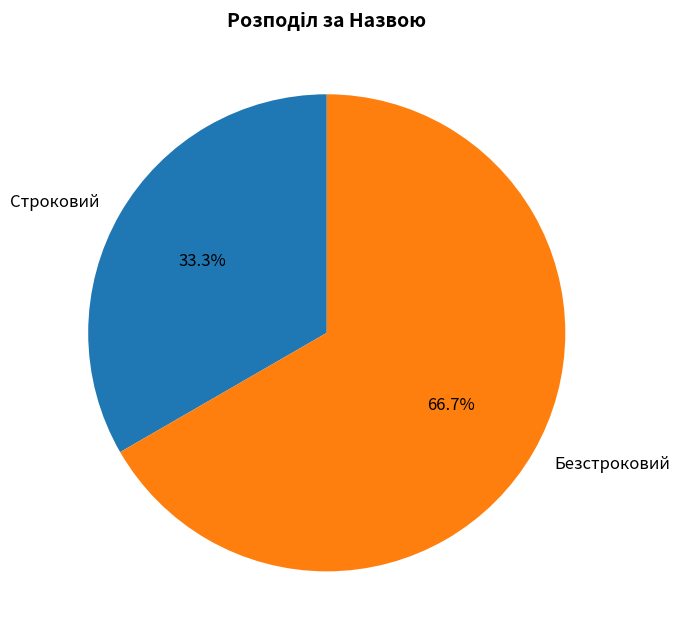

How many segments does this pie chart have?

2